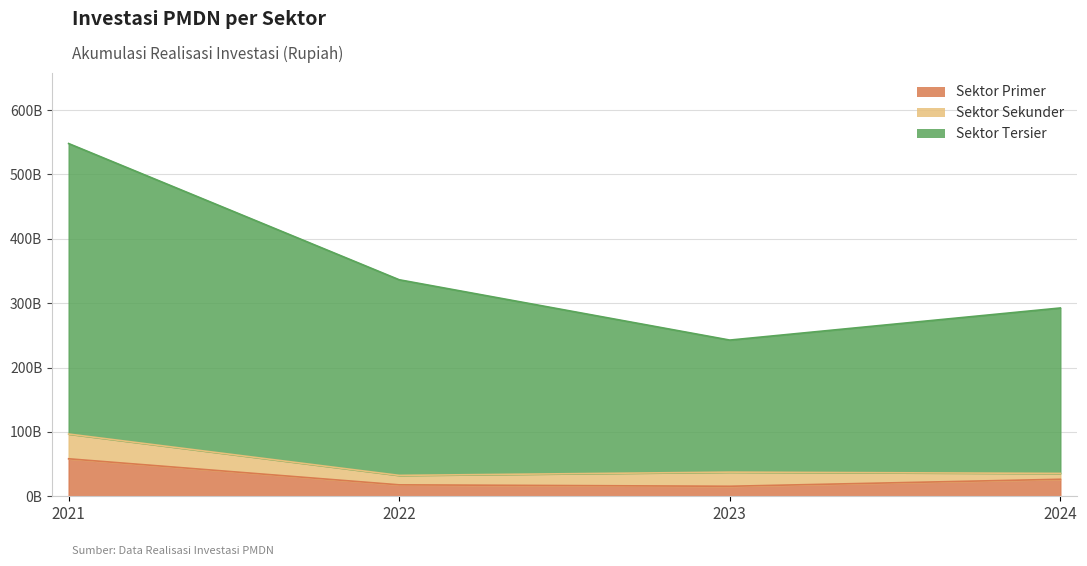

True or false: Sektor Primer has more than 1 interior local peaks.

False